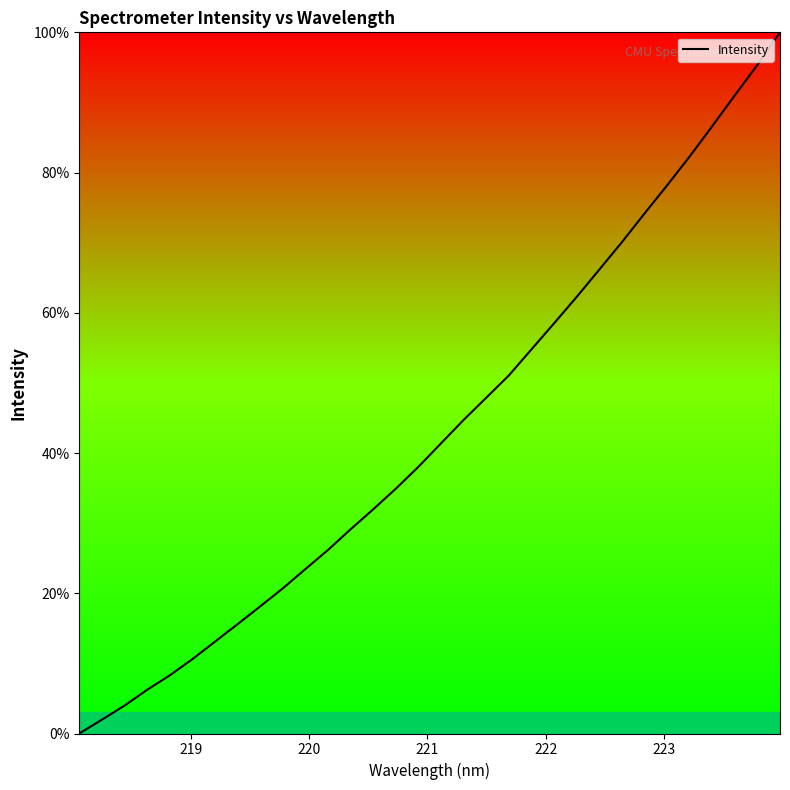

Does the chart have visible grid lines?

No